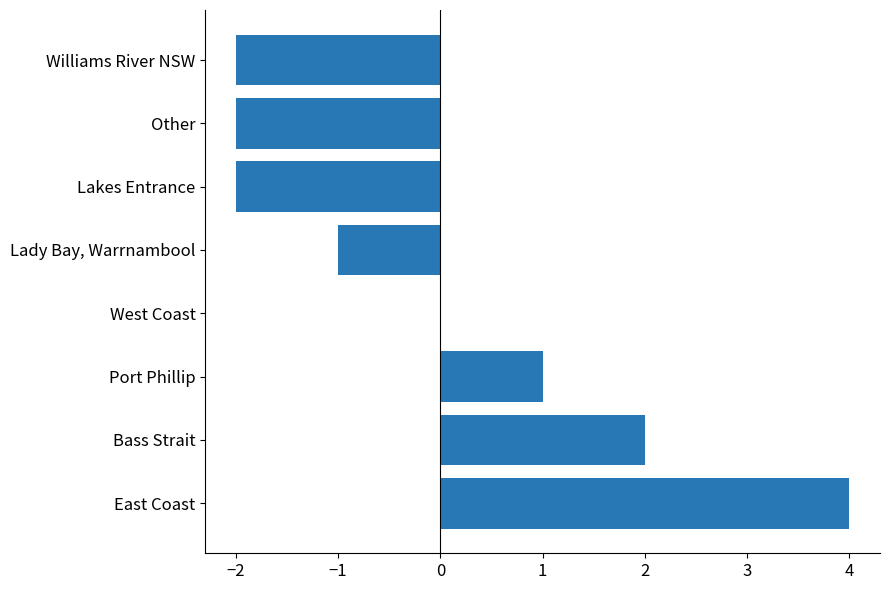

Does the chart contain stacked bars?

No